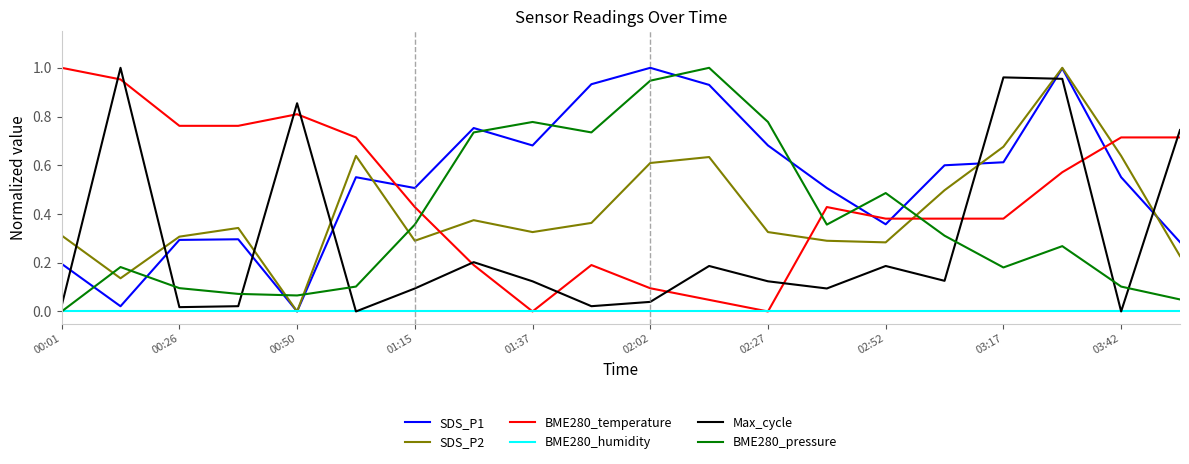

What are all the series names shown in the legend?

SDS_P1, SDS_P2, BME280_temperature, BME280_humidity, Max_cycle, BME280_pressure